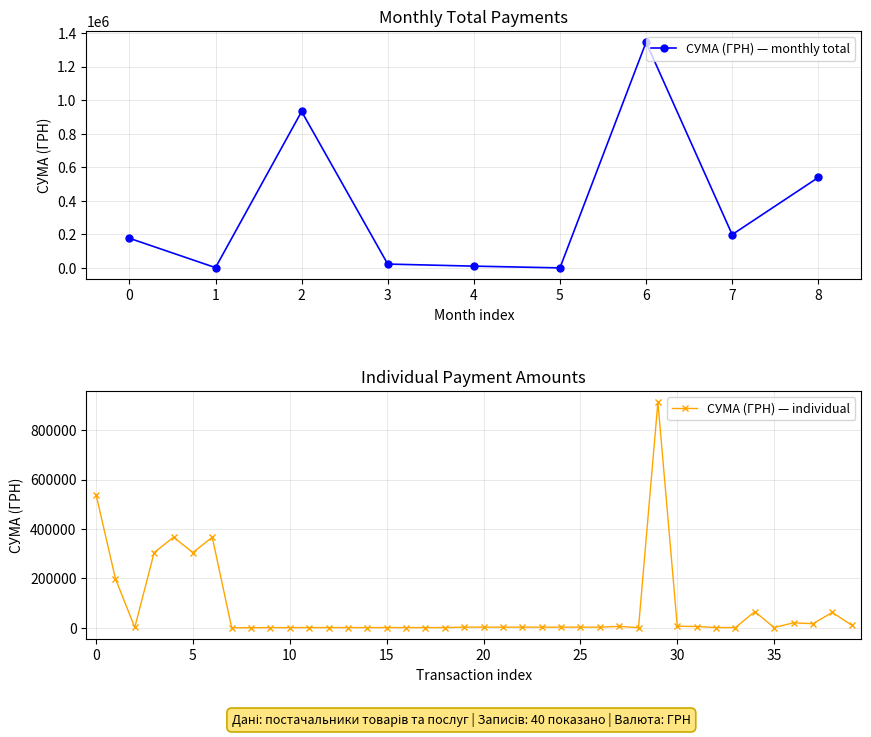

How many values are below 2994?

17